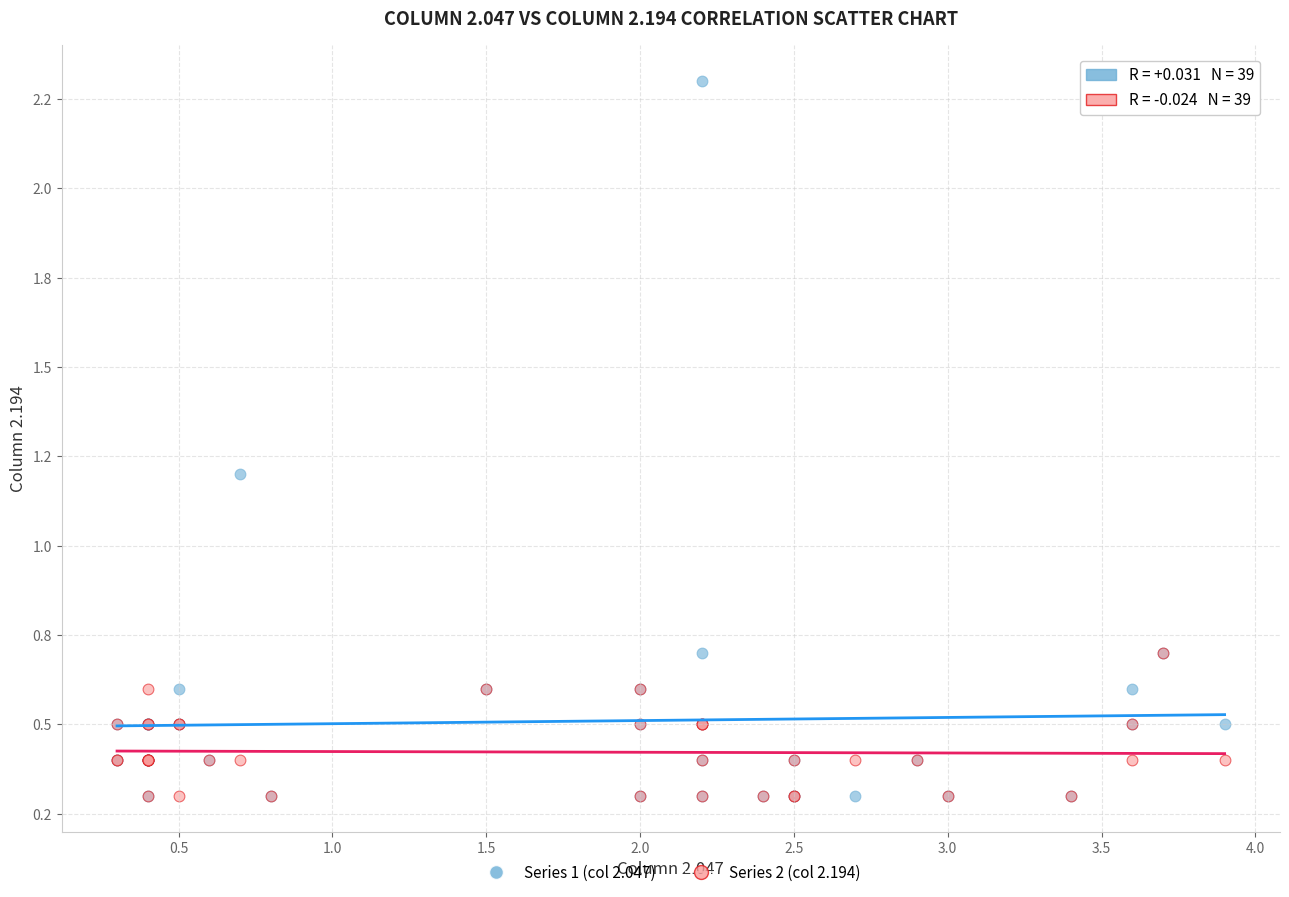

What are all the series names shown in the legend?

Series 1 (col 2.047), Series 2 (col 2.194)